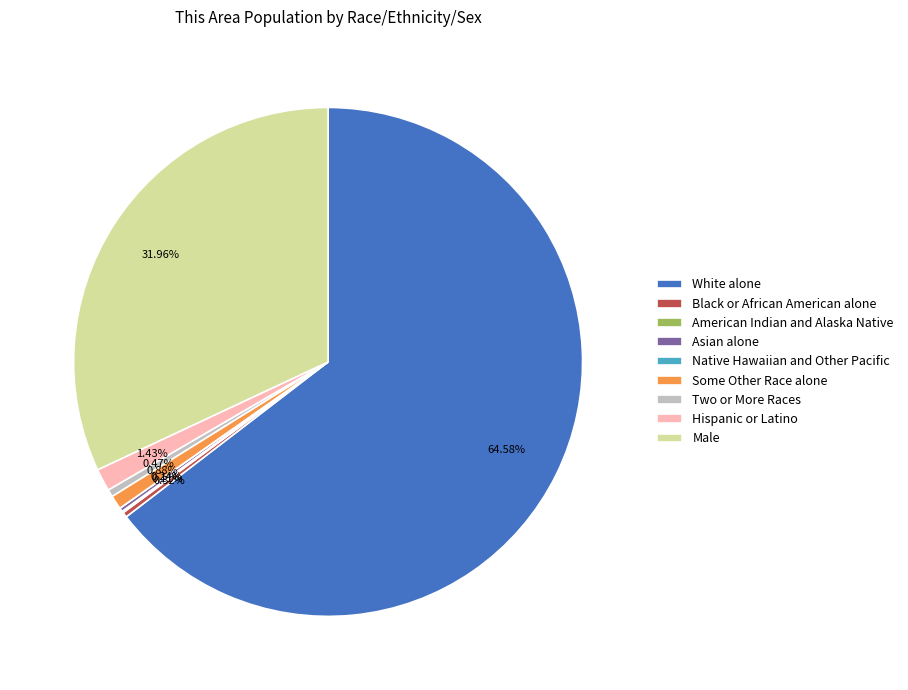

What is the ratio of the value at Male to the value at White alone?

0.5